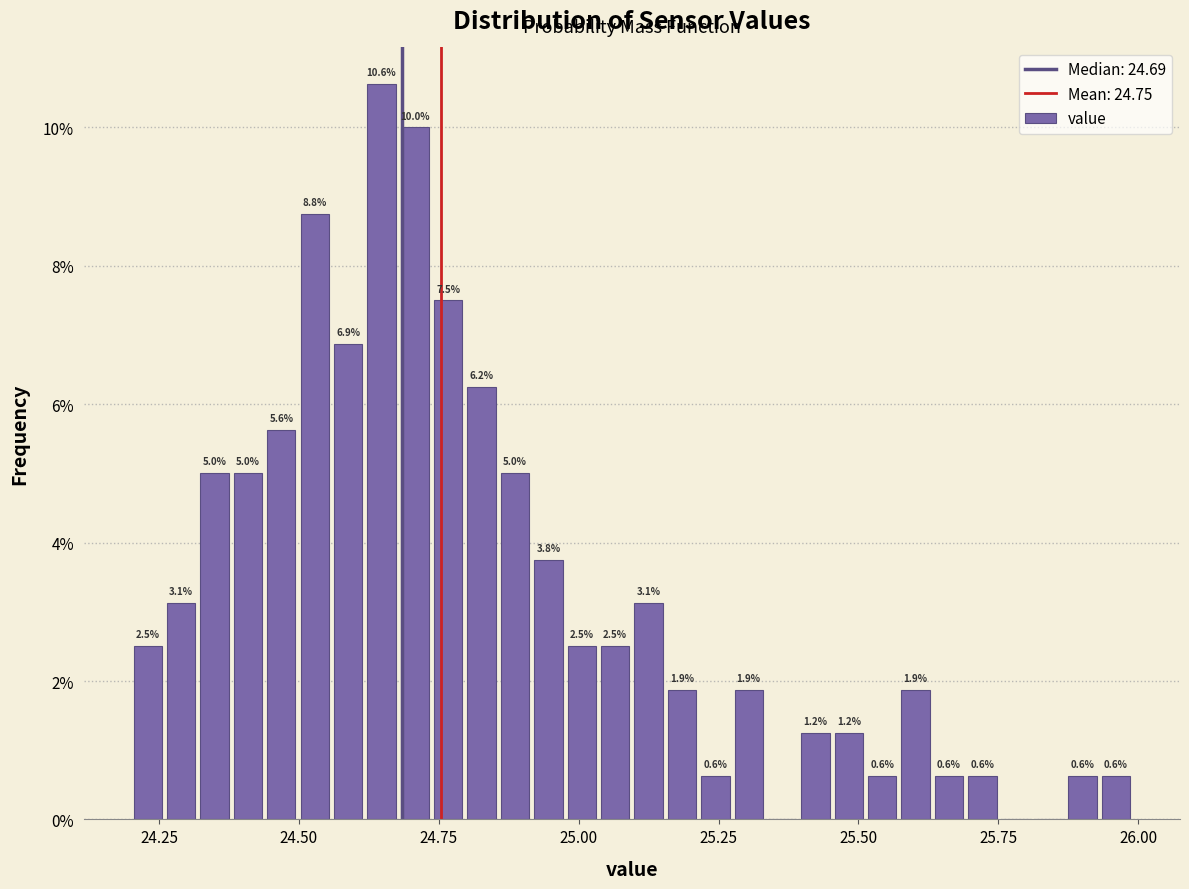

Read against the x-axis, roughly where is the centre of the tallest bar?

24.65